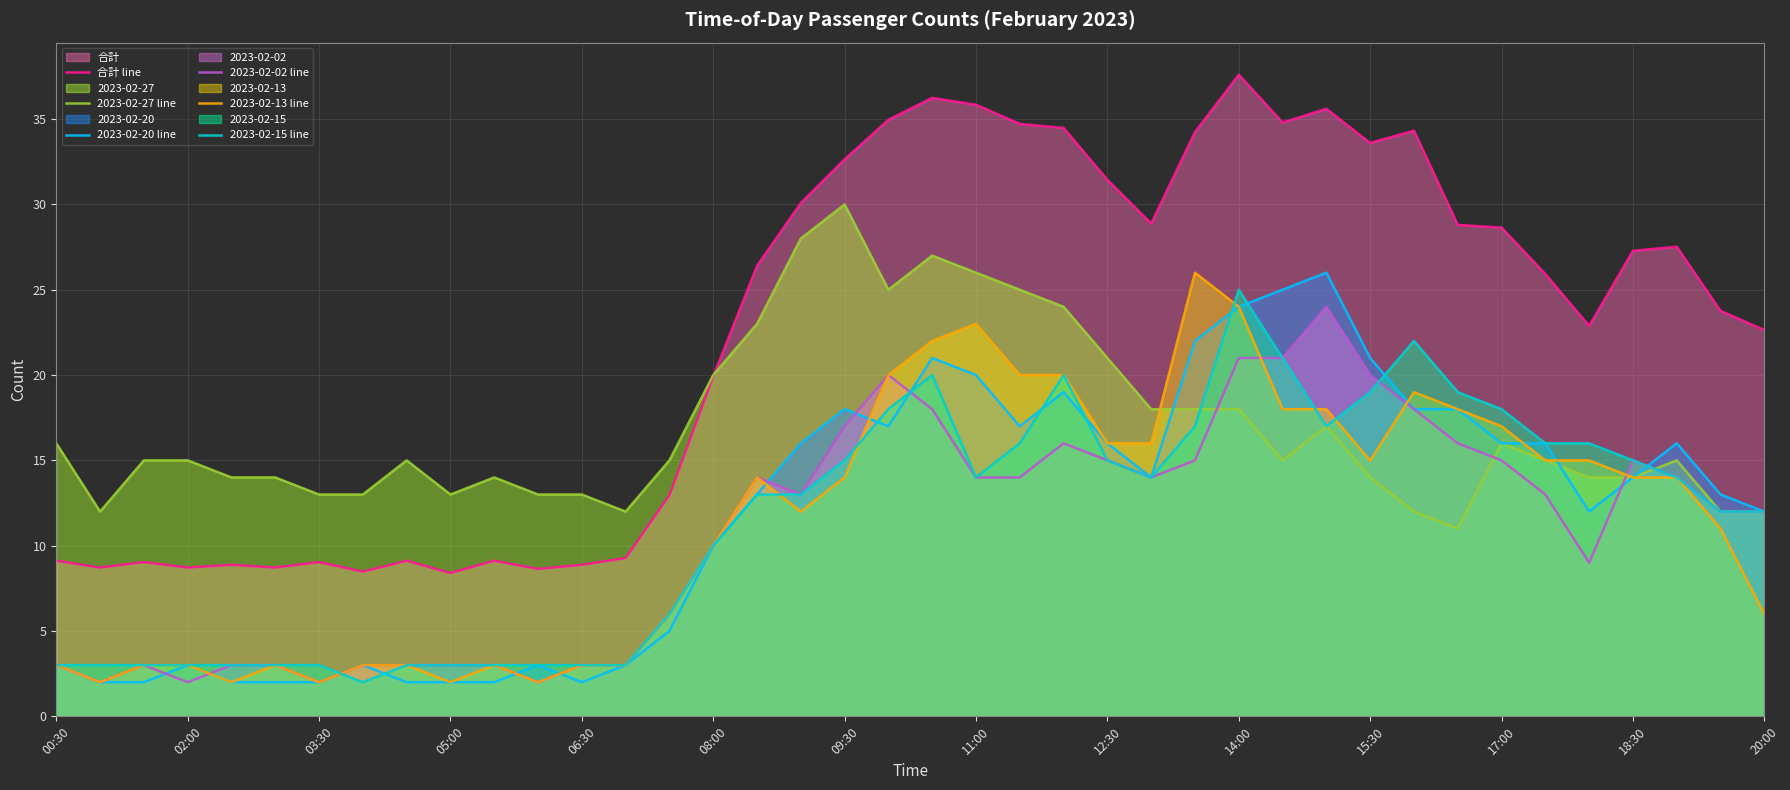

What is the minimum value shown in the chart?

2.0